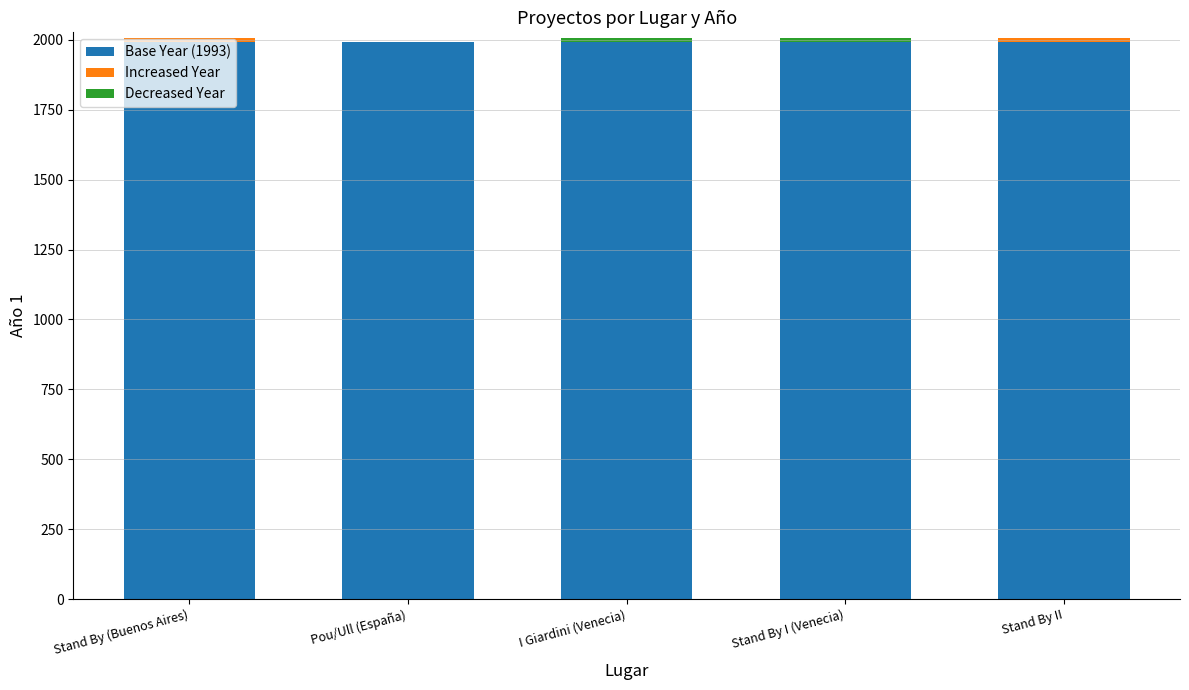

What is the value of the 4th bar from the left?

2005